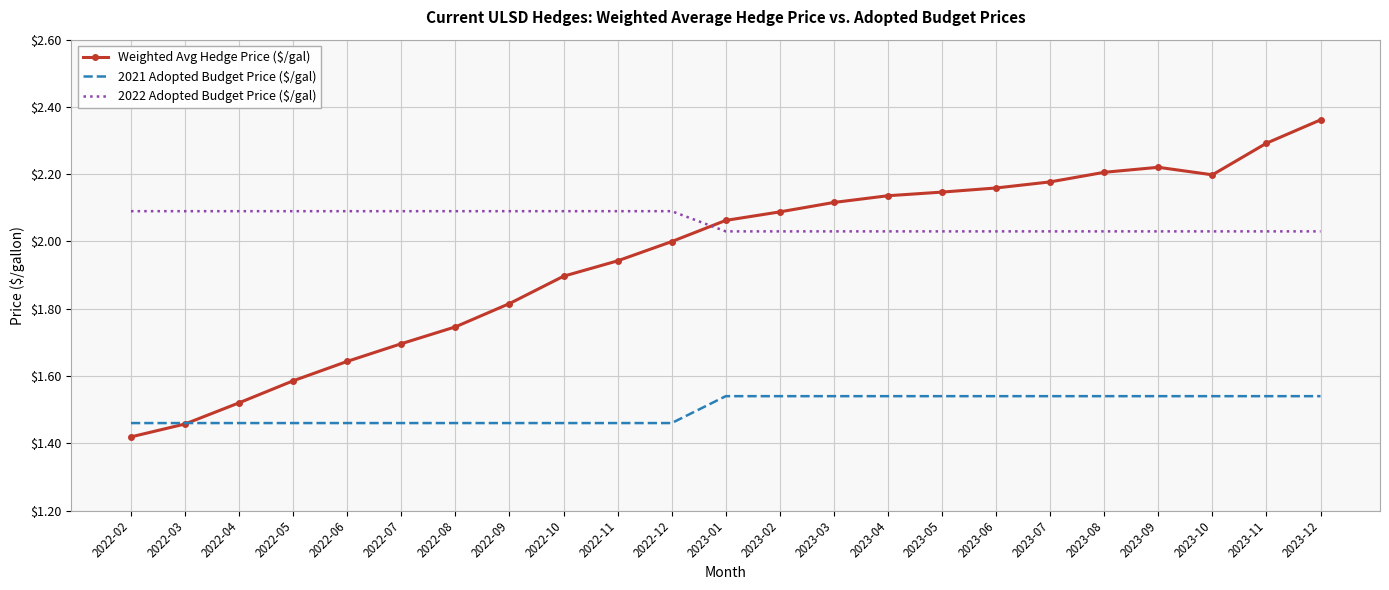

What is the total value across all series at 2023-11?

5.9